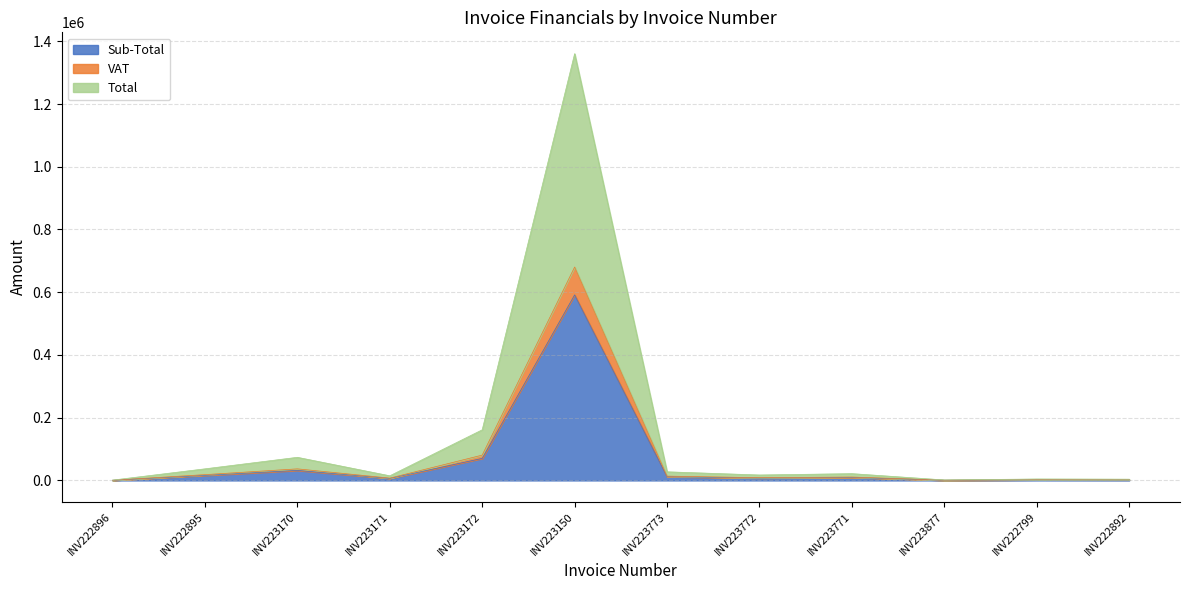

What is the smallest value displayed?

437.7